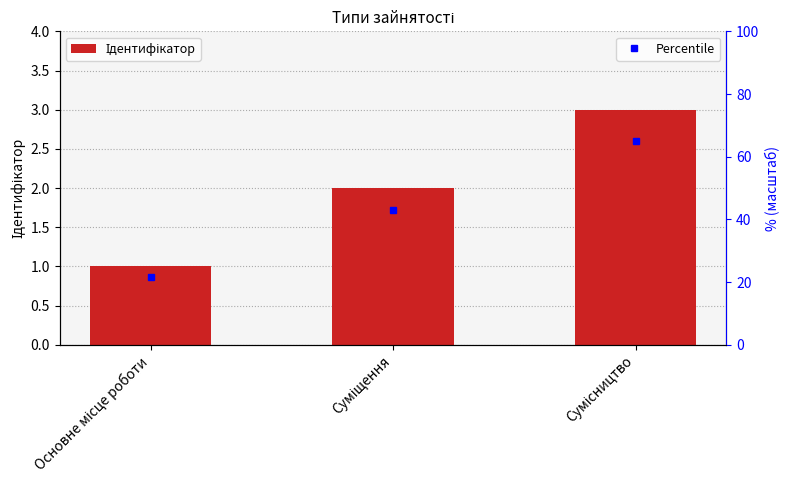

Reading right to left, transcribe all the data shown in this chart.

Сумісництво=3	Суміщення=2	Основне місце роботи=1